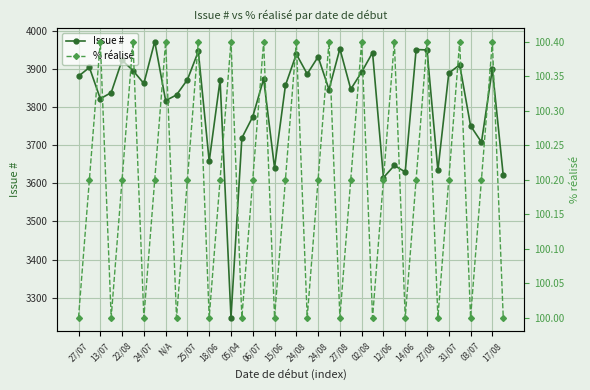

Between 33 and 35, which series saw the biggest shift?

Issue #